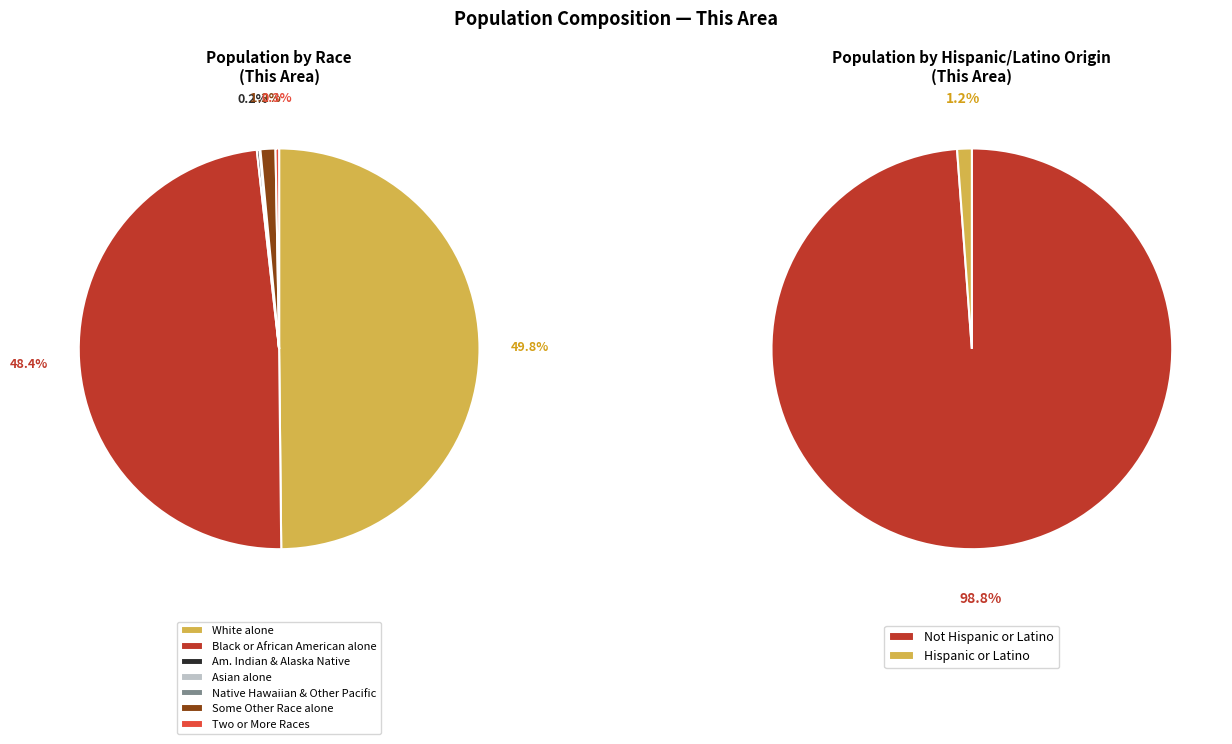

How many segments does this pie chart have?

7